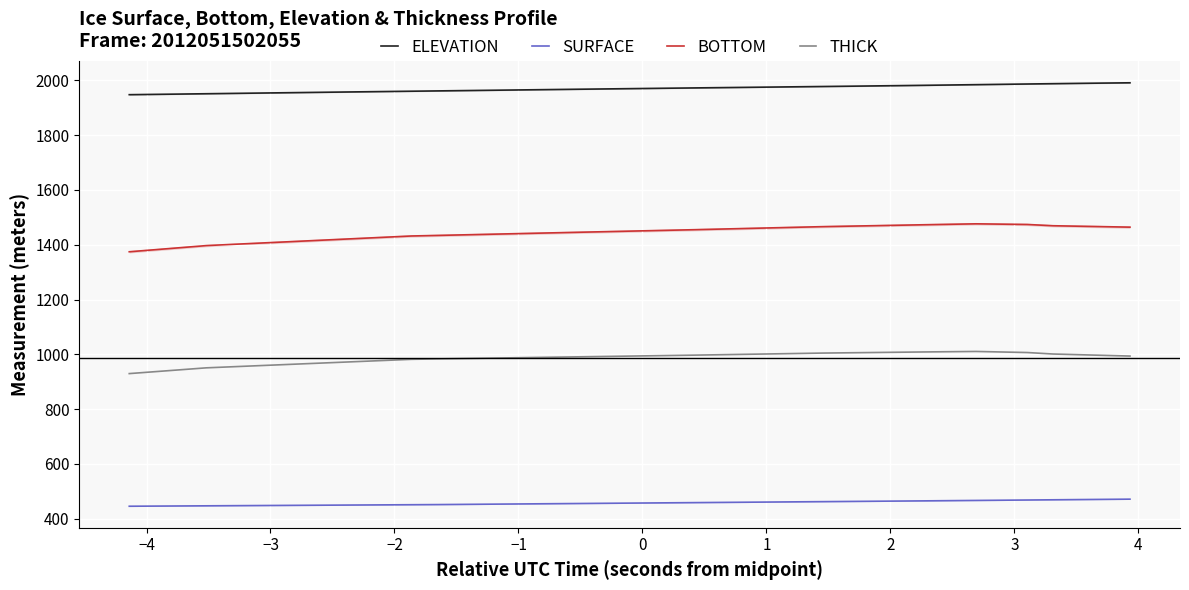

True or false: THICK and ELEVATION intersect in this chart.

False